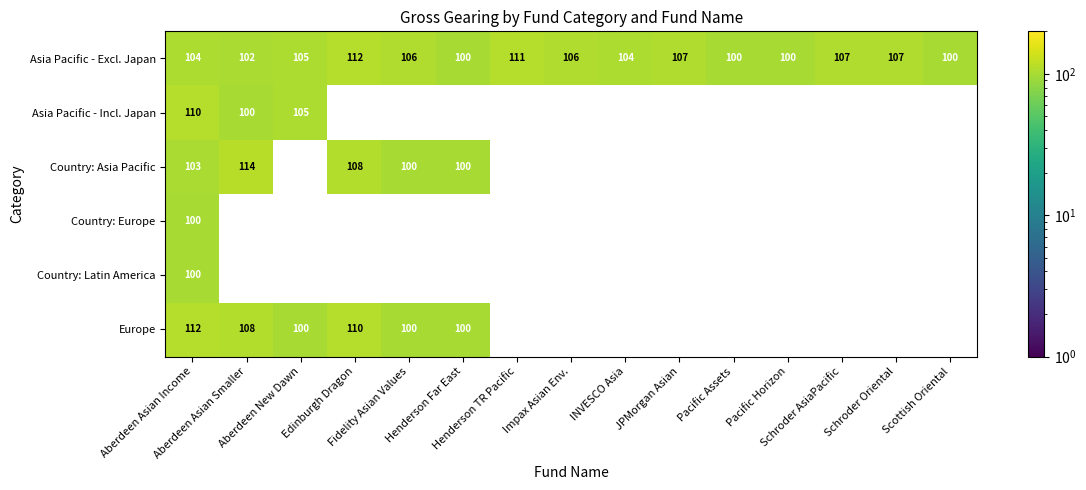

What is the maximum value shown in the chart?

114.0